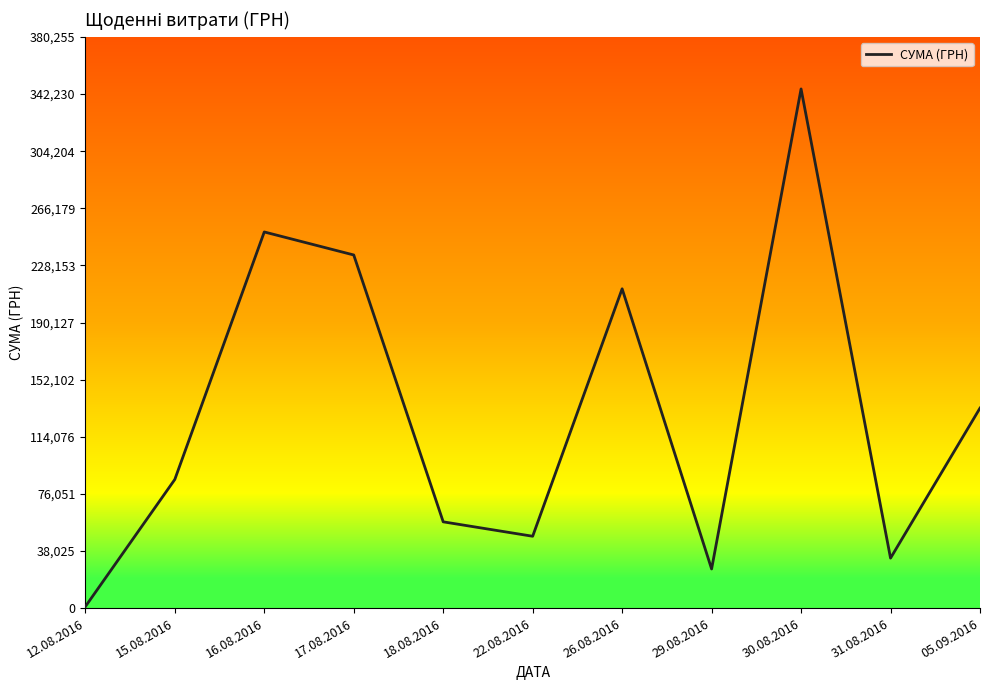

What is the ratio of the value at 30.08.2016 to the value at 15.08.2016?

4.0